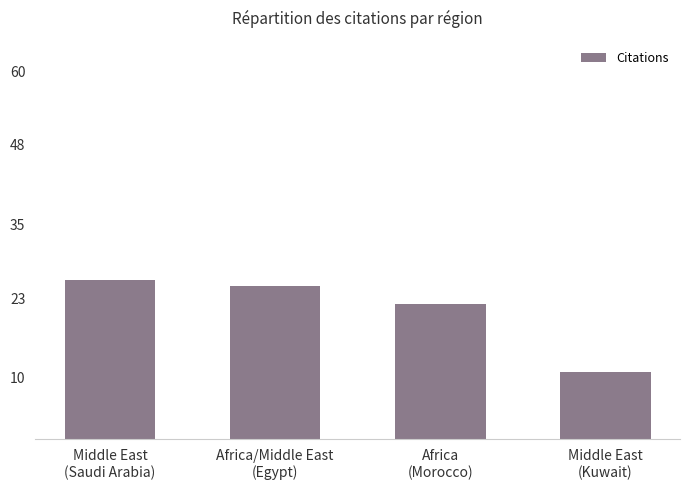

Which has a higher value, Middle East
(Kuwait) or Africa/Middle East
(Egypt)?

Africa/Middle East
(Egypt)